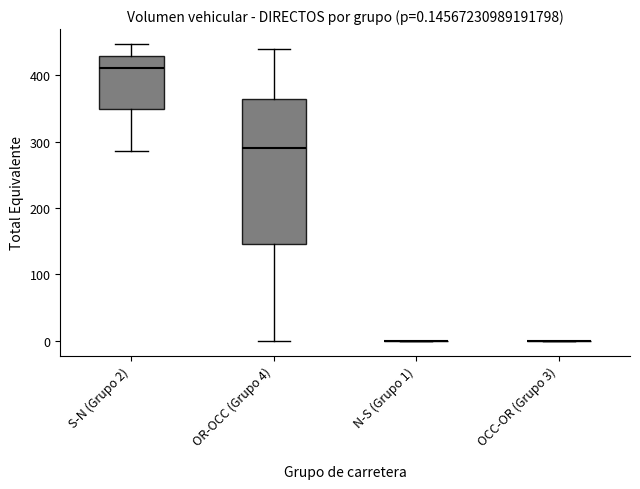

Which box is the tallest, from its lower edge to its upper edge?

OR-OCC (Grupo 4)